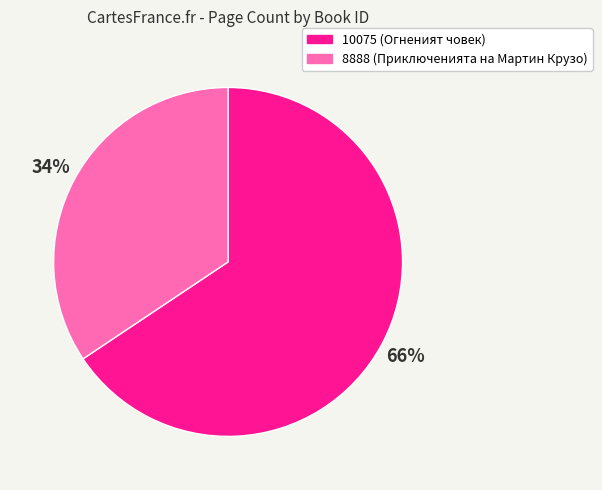

Is the sum of 10075 and 8888 greater than half?

Yes